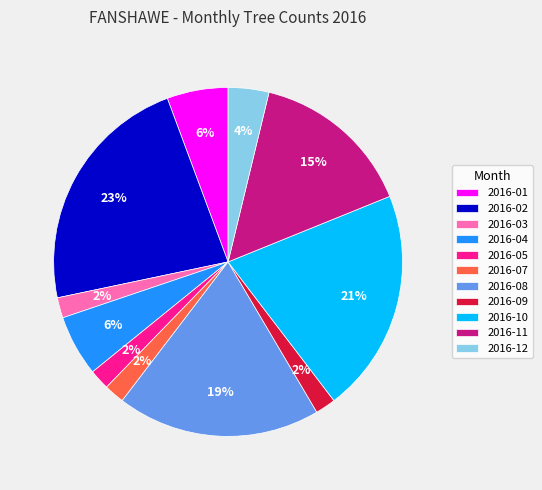

To the nearest percent, what percentage of the pie is 2016-07?

2%